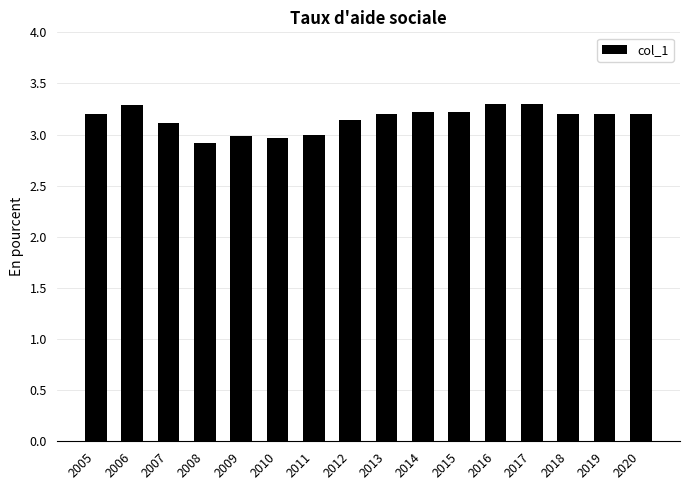

What is the change in value from 2016 to 2018?

-0.1